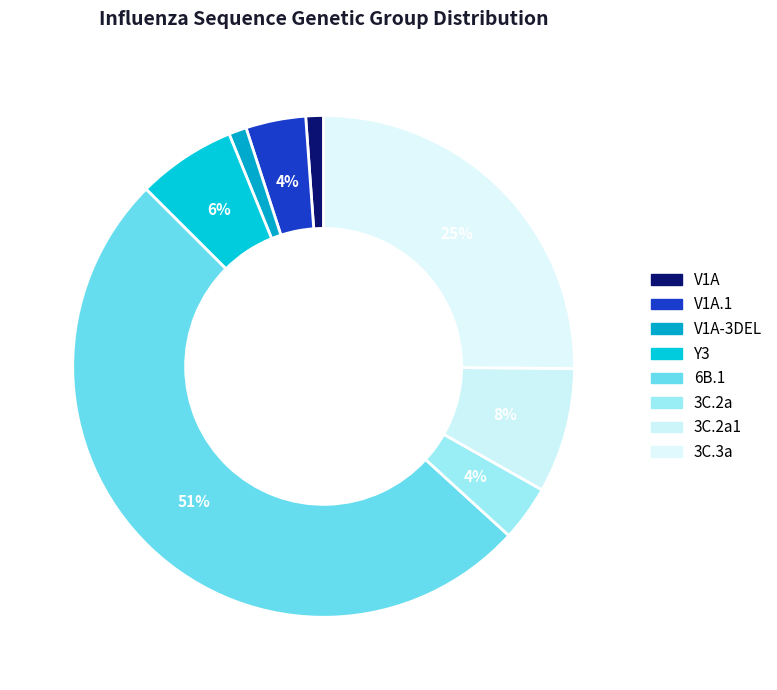

Do V1A.1 and 6B.1 together represent more than half of the pie?

Yes